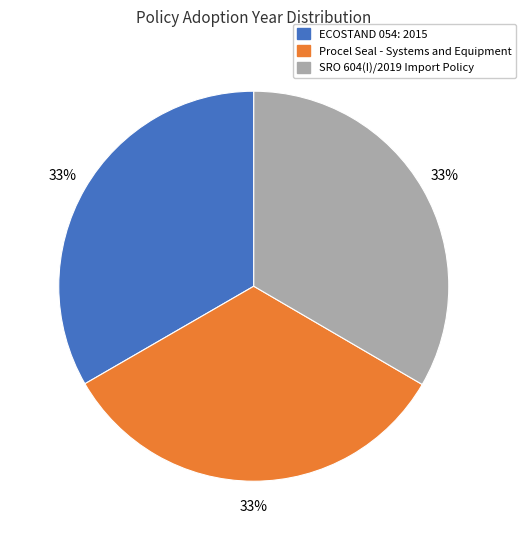

How many segments does this pie chart have?

3